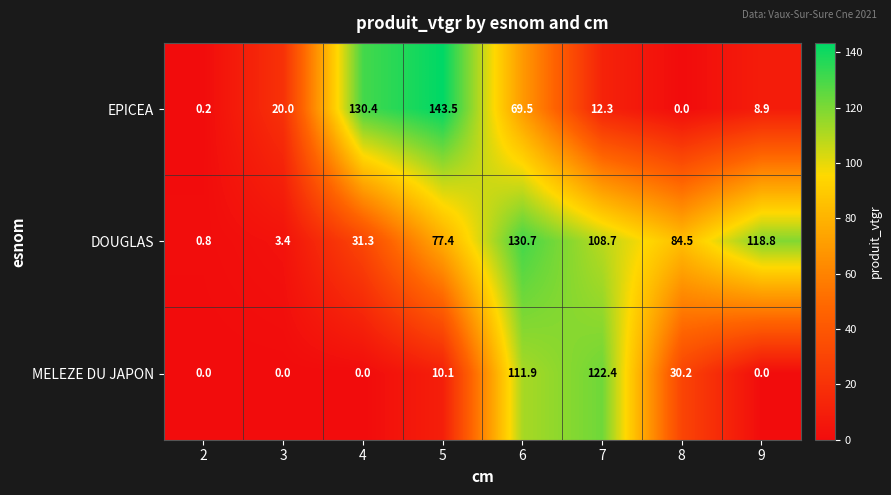

True or false: EPICEA has a value of 143.5 at 5.

True